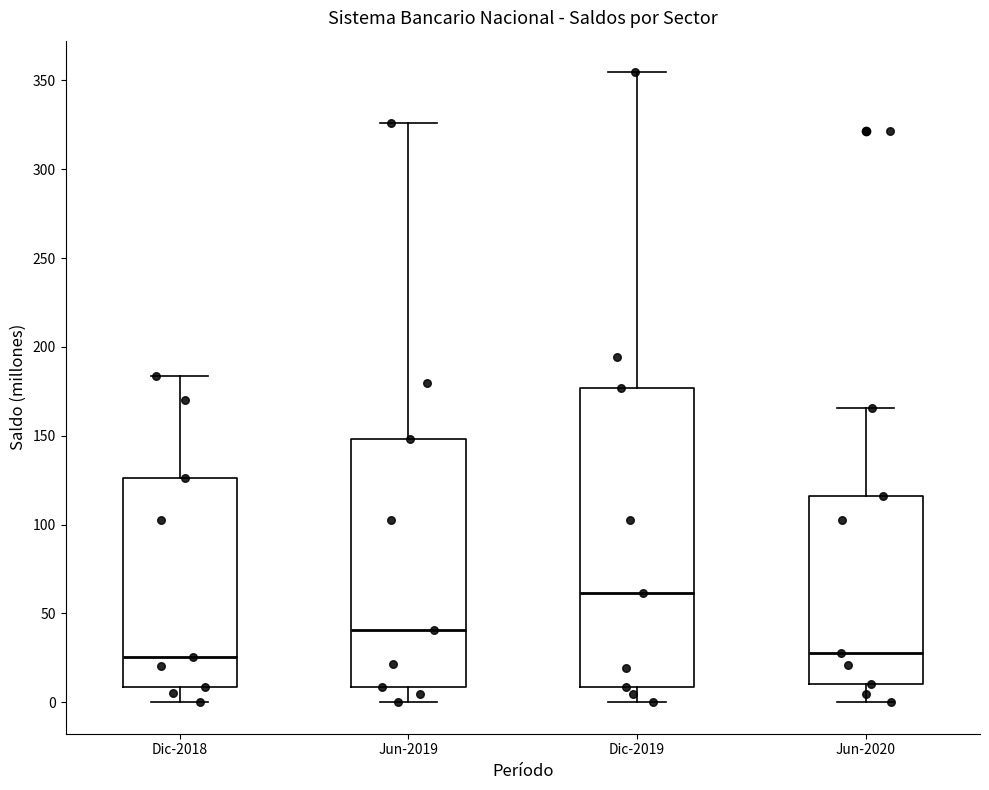

Comparing the boxes themselves (not the whiskers), which one is the tallest?

Dic-2019